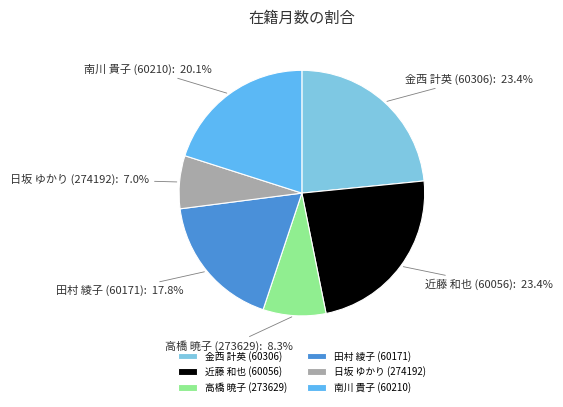

What percentage do 金西 計英 (60306) and 近藤 和也 (60056) together represent?

46.8%